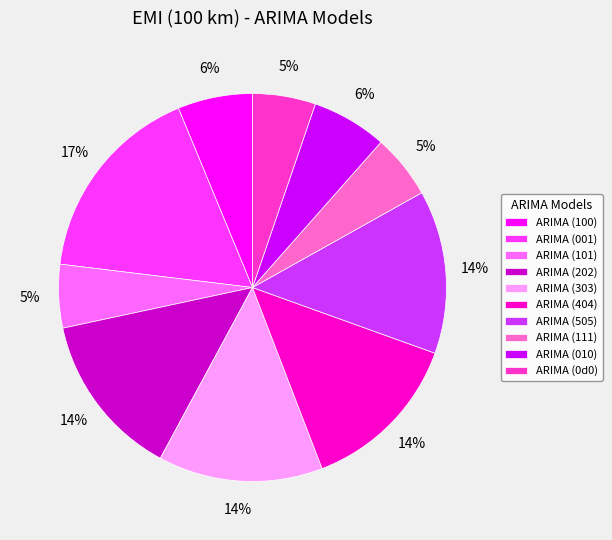

What is the largest slice in the pie chart?

ARIMA (001)